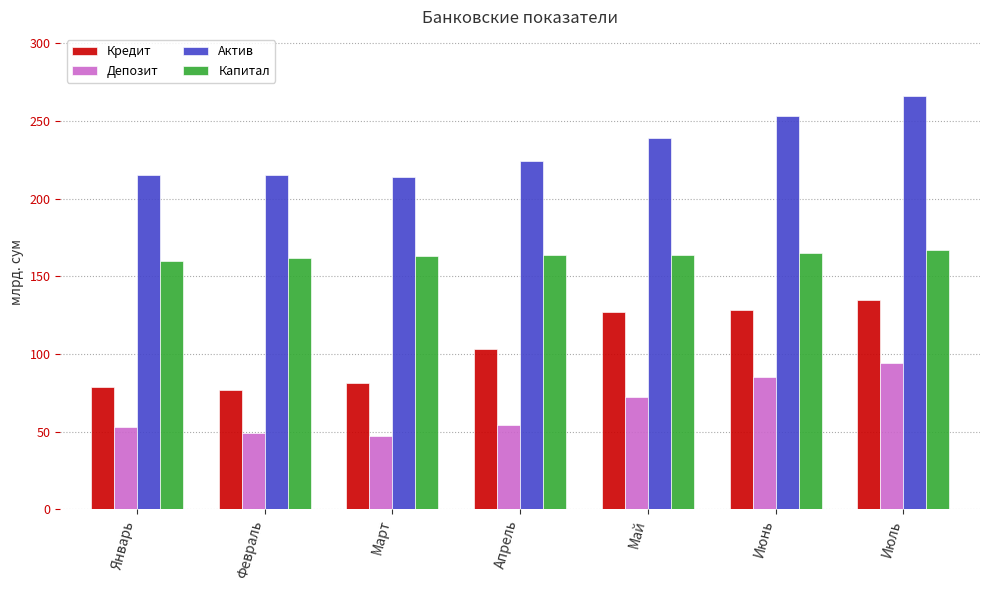

How many values in the Депозит series are below 54?

3